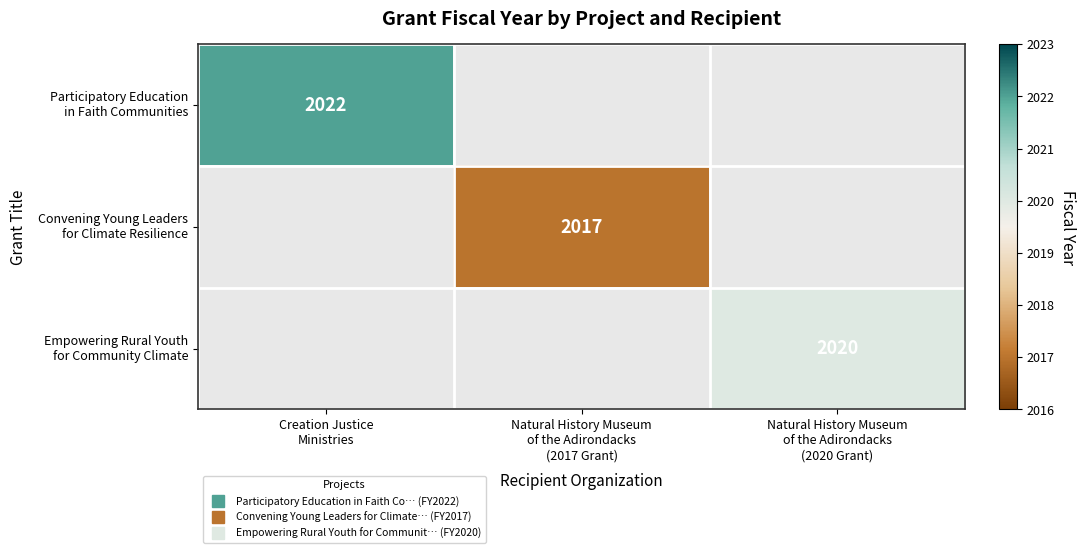

Is it true that Participatory Education in Faith Communities equals 2022.0 at Creation Justice Ministries?

True